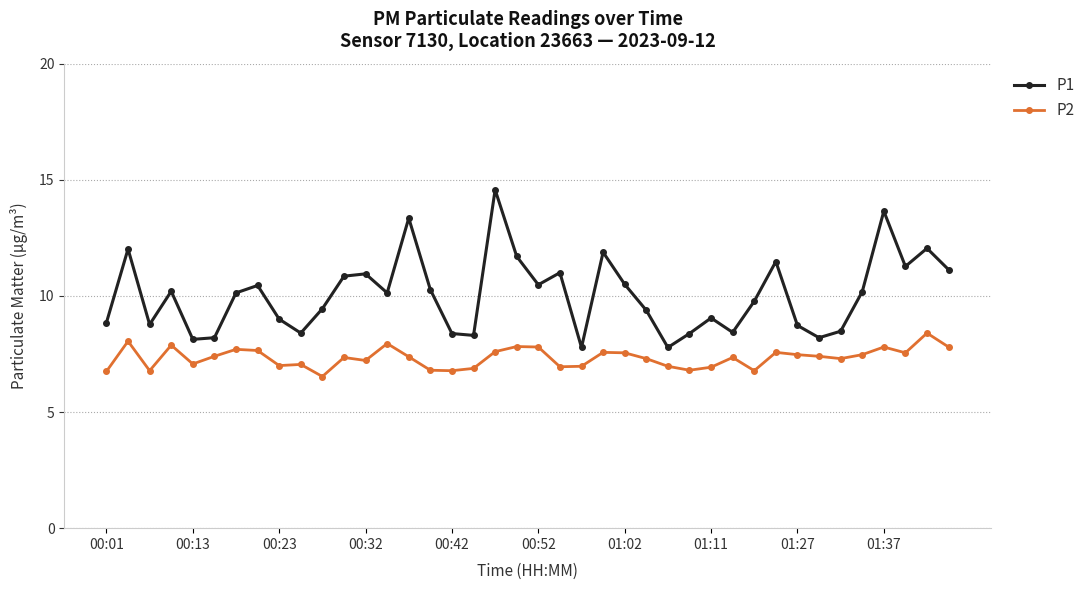

Which series has the largest range (max minus min)?

P1